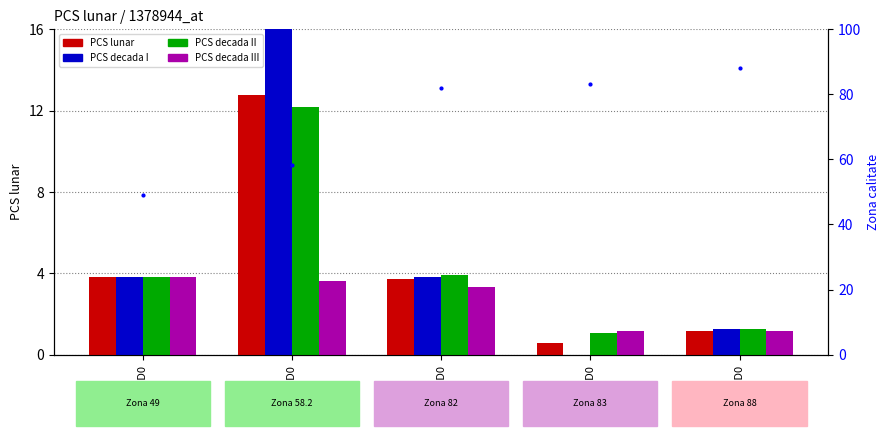

What is the label of the 5th bar from the left?

SM0046D0